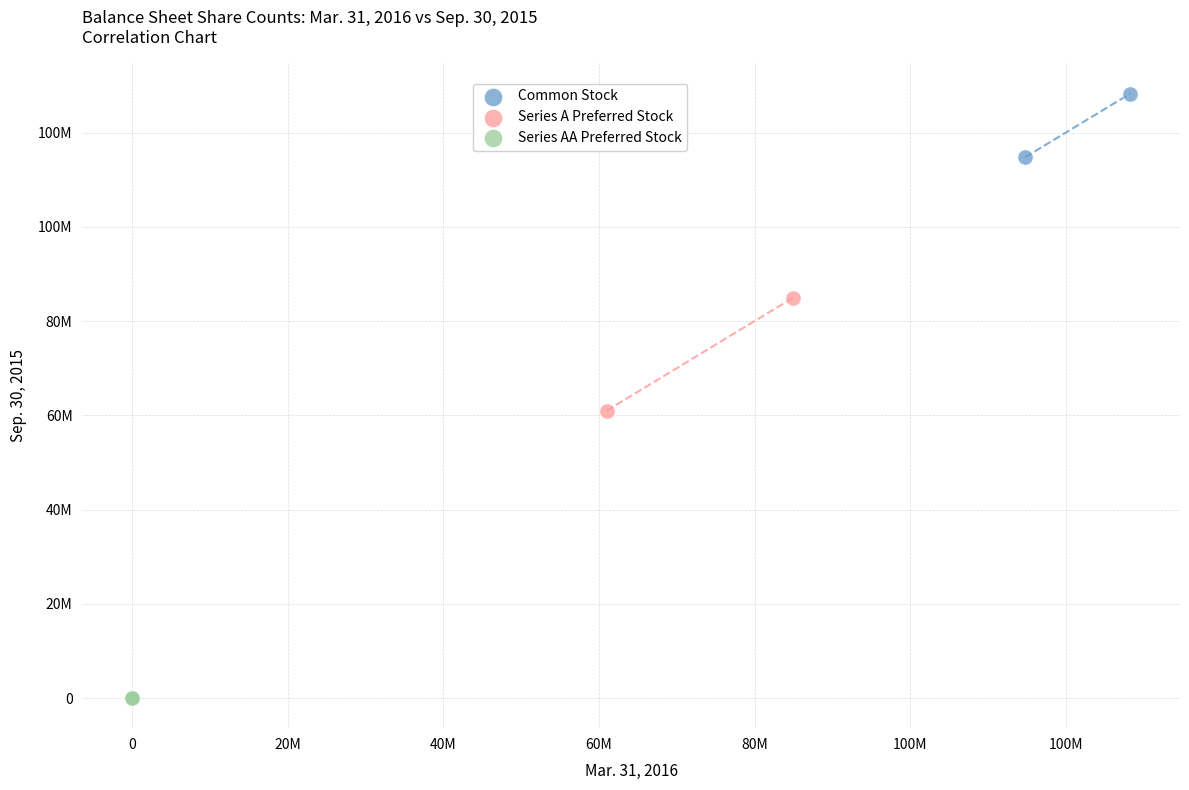

Which series contains the highest Y value?

Common Stock